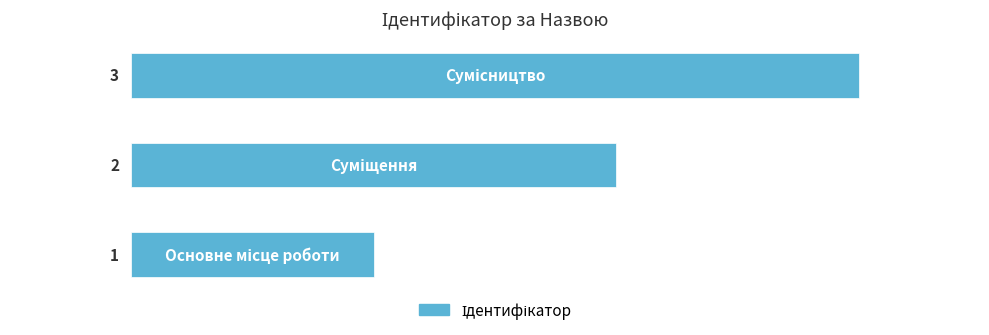

How many values are between 1 and 3?

3